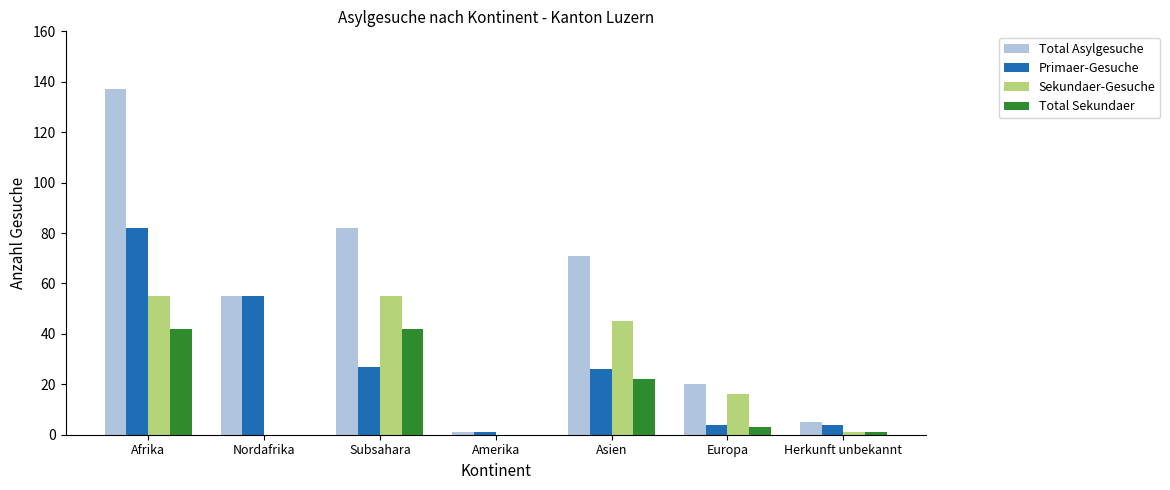

Are the bars grouped side by side (vs. stacked)?

Yes